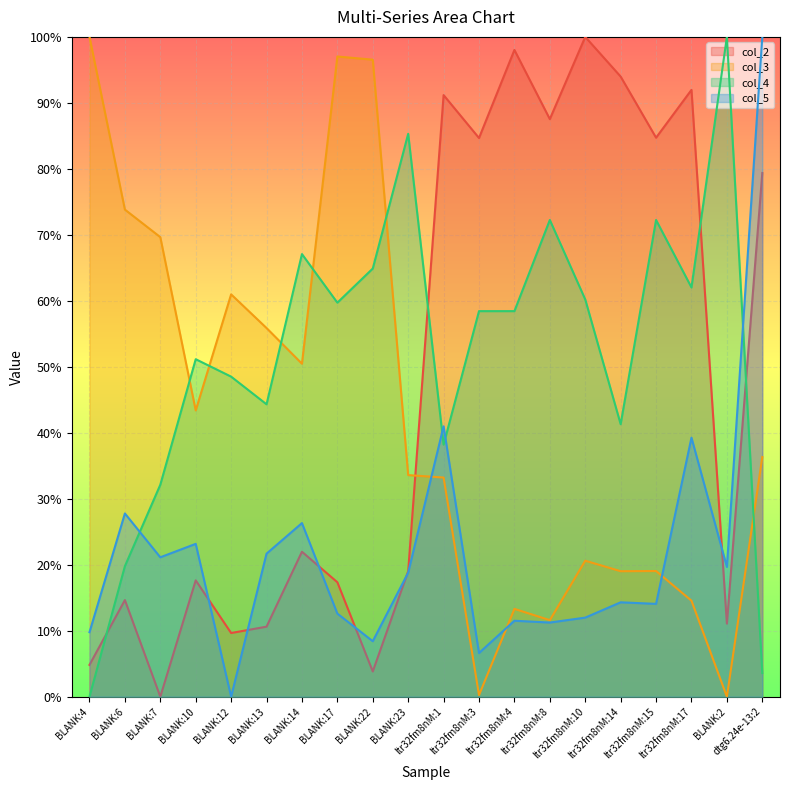

At how many categories does at least one series exceed 8?

20